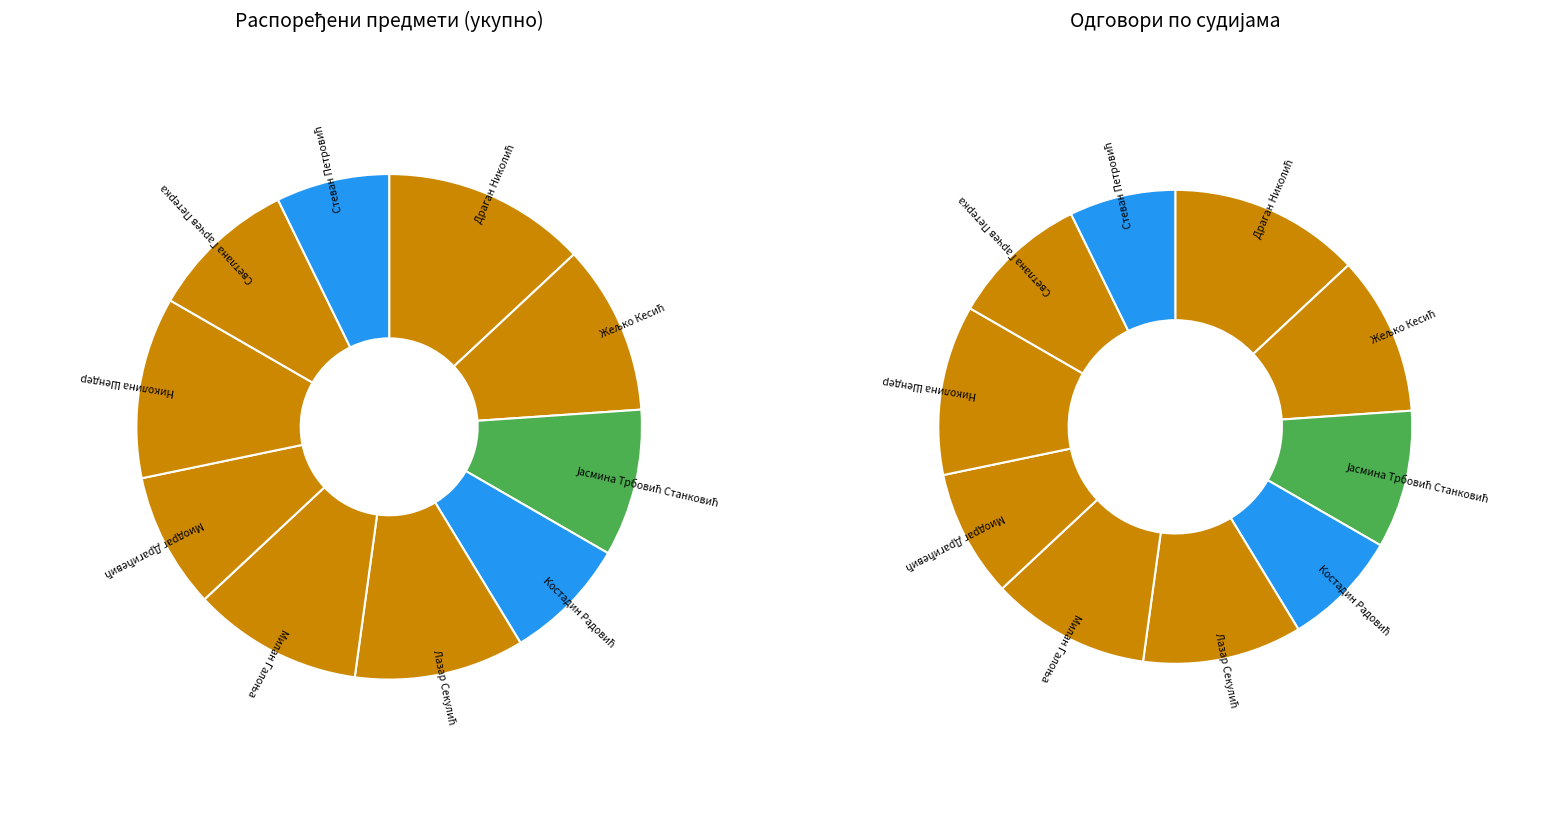

Rank the categories by value from highest to lowest.

Драган Николић, Николина Шендер, Жељко Кесић, Лазар Секулић, Милан Галоња, Јасмина Трбовић Станковић, Светлана Гарчев Петерка, Миодраг Драгићевић, Костадин Радовић, Стеван Петровић